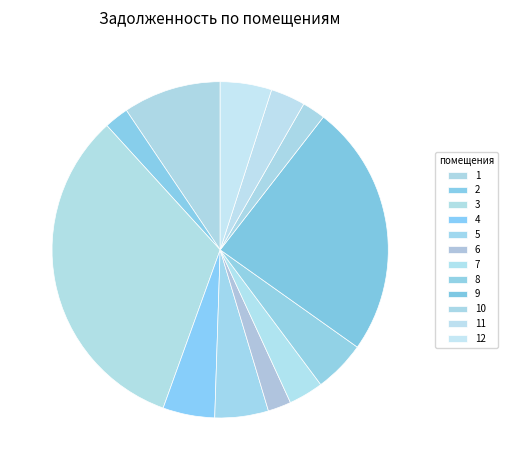

How many slices are in this pie chart?

12